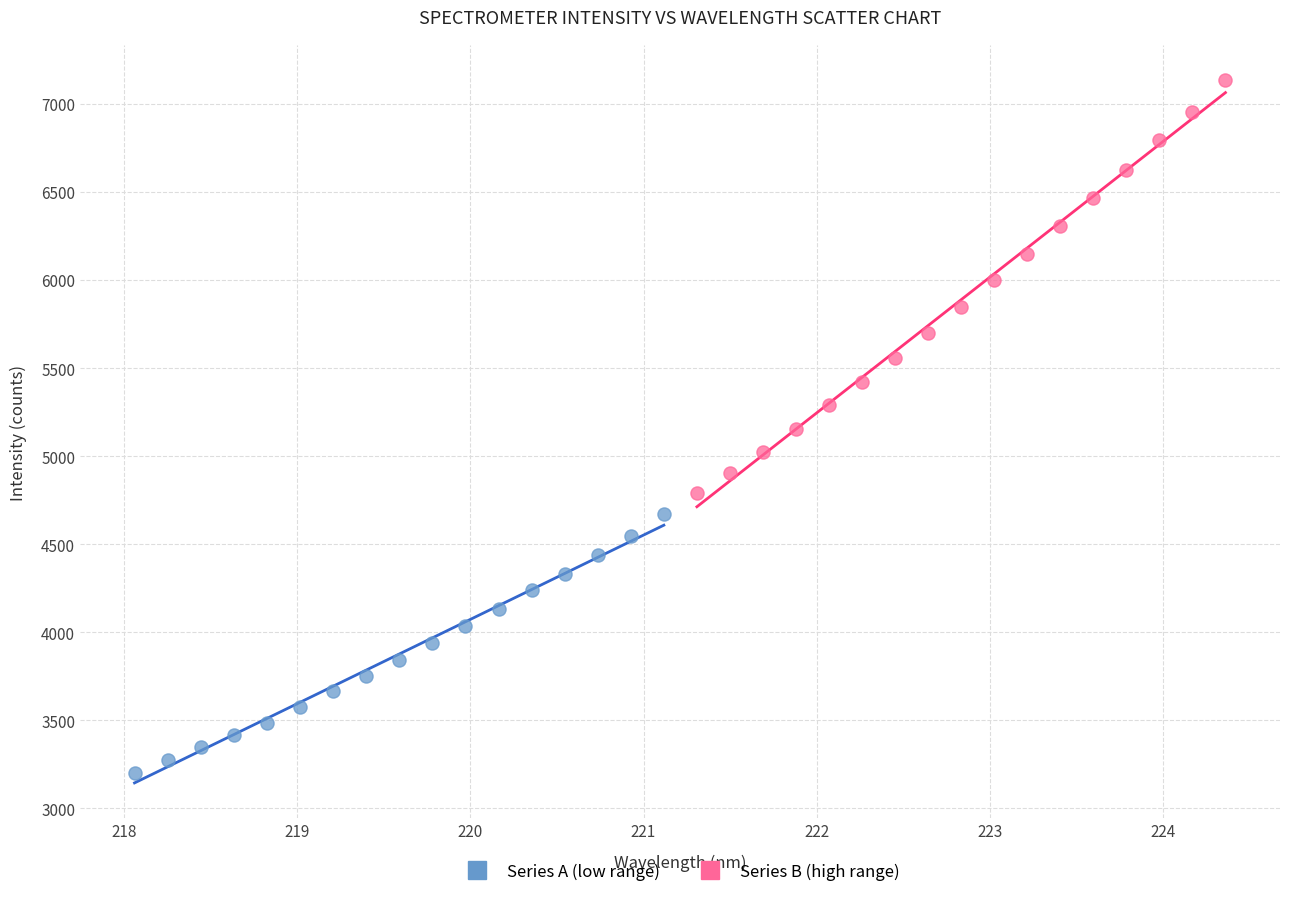

Which series contains the highest Y value?

Series B (high range)